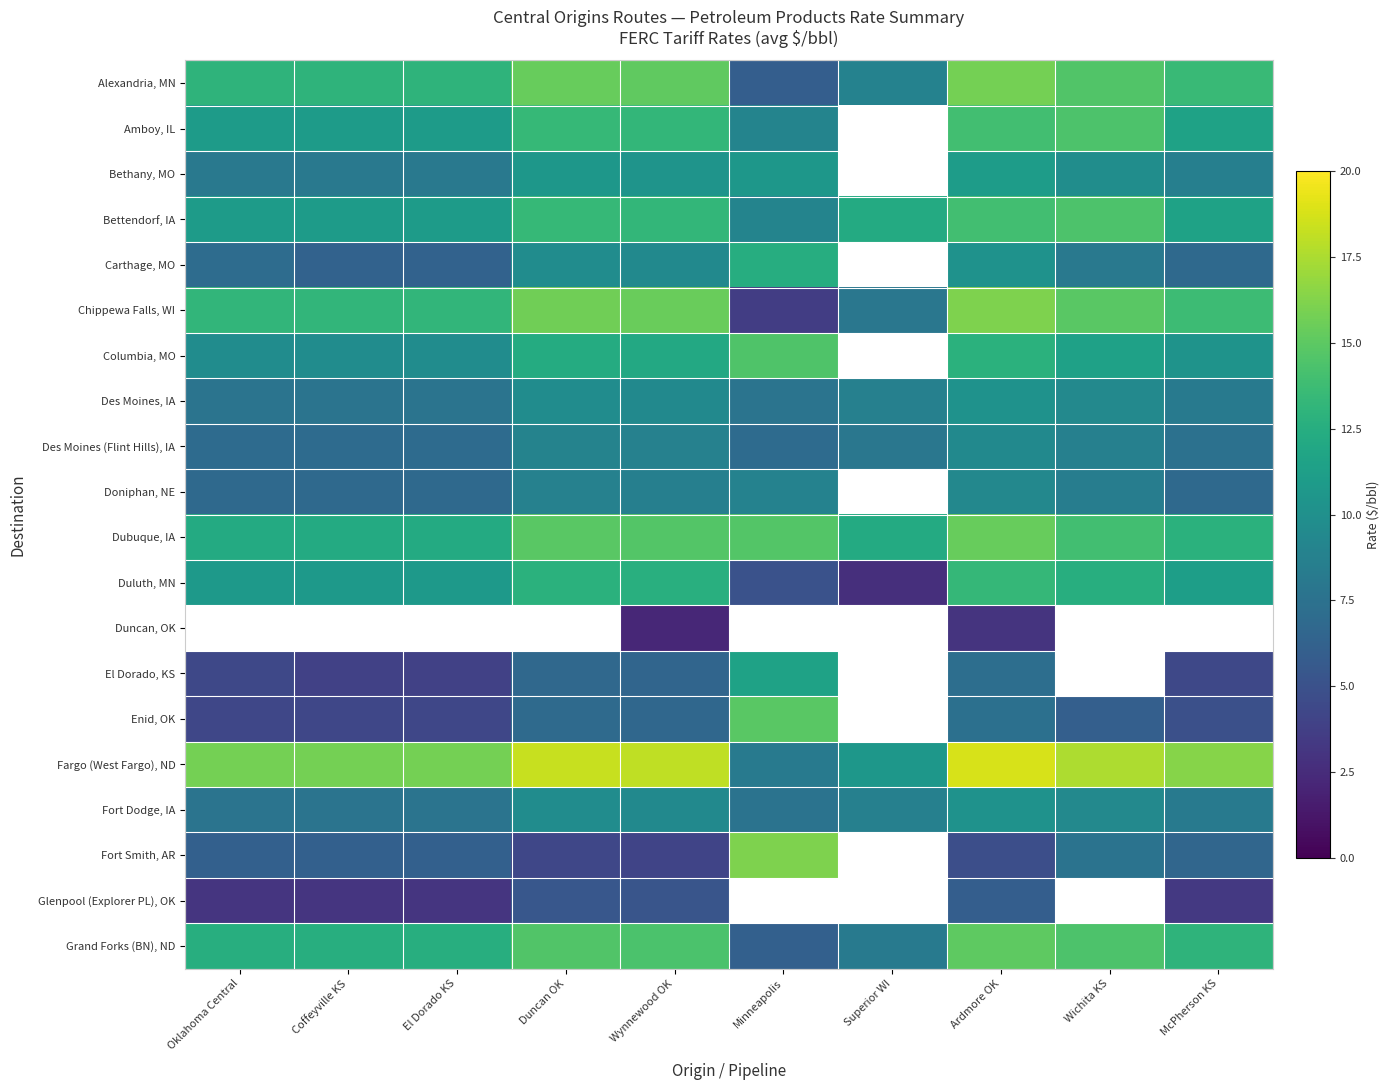

Count the Fort Dodge, IA values in the range 7 to 9.

6